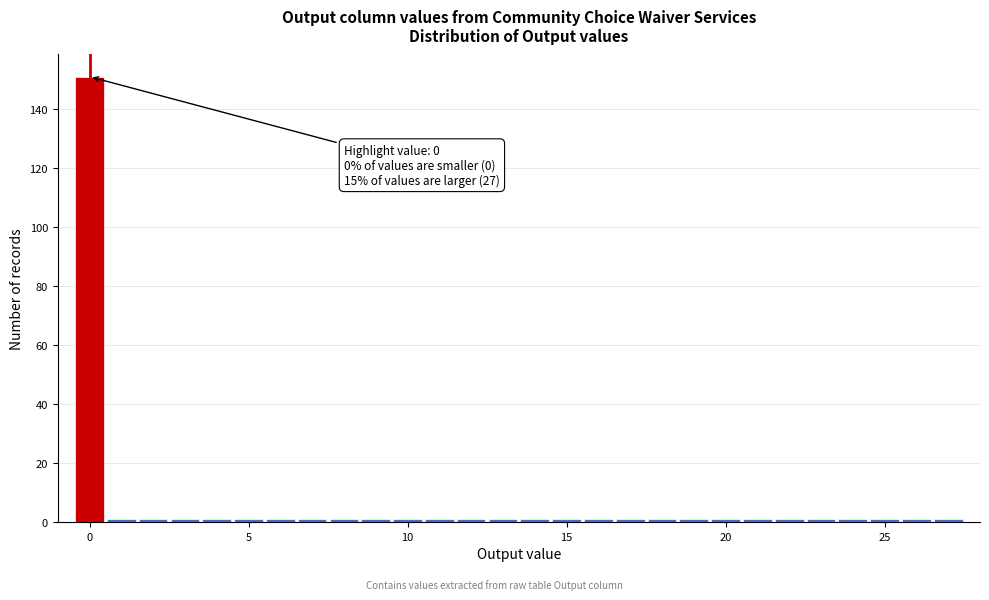

Read against the x-axis, roughly where is the centre of the tallest bar?

0.0